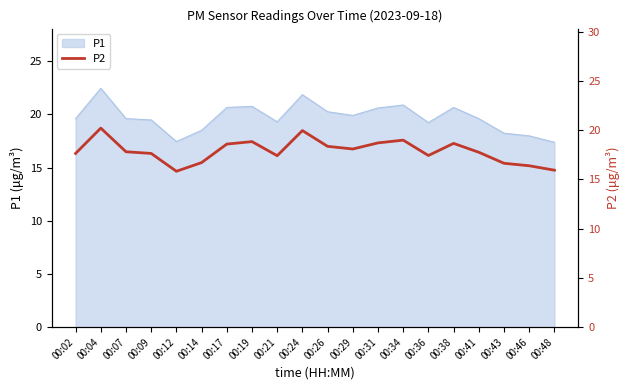

Which category has the highest value in the P1 series?

00:04